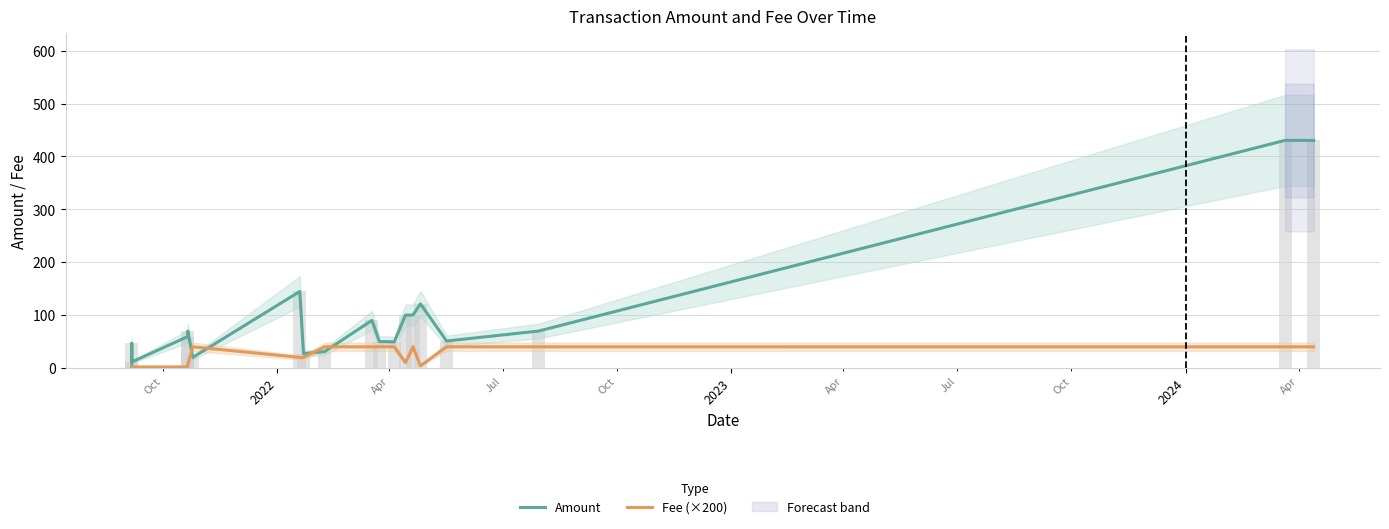

What is the average value of the Fee (×200) series?

24.6